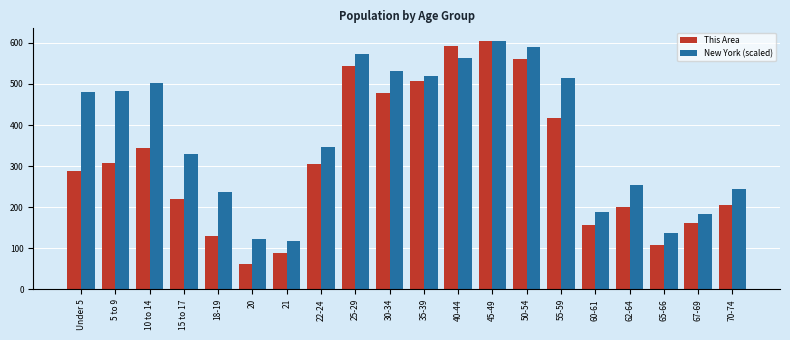

List the series in order of their overall mean, highest first.

New York (scaled), This Area